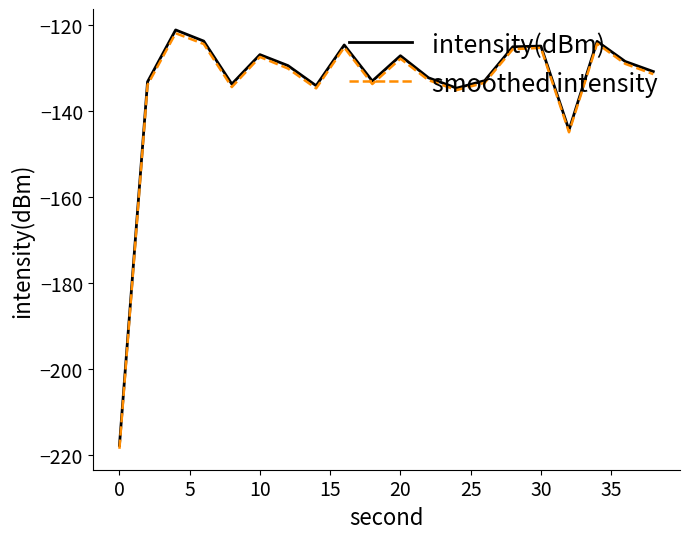

Does the chart have visible grid lines?

No